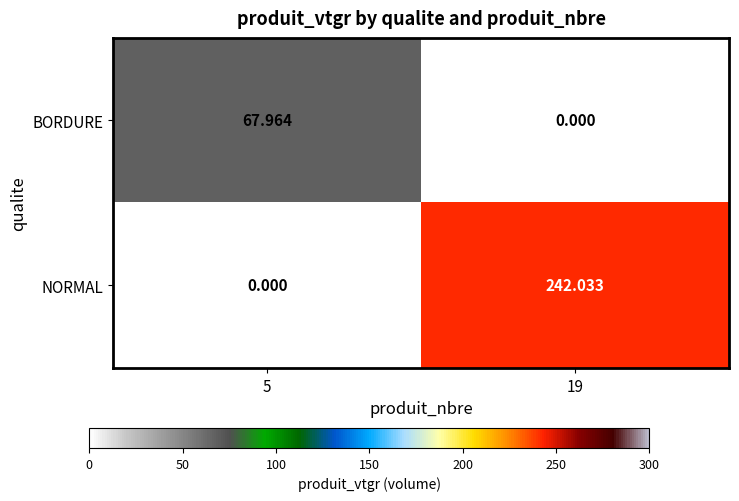

Which series has the largest range (max minus min)?

NORMAL